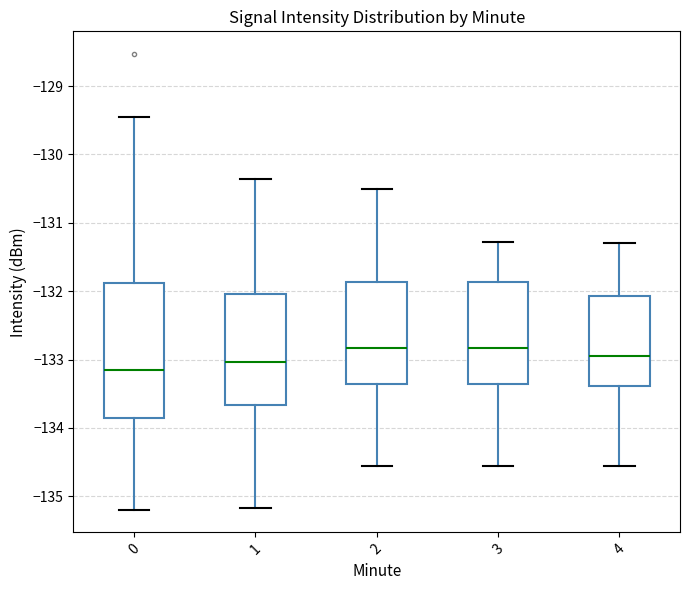

Which box's median line is the lowest?

0